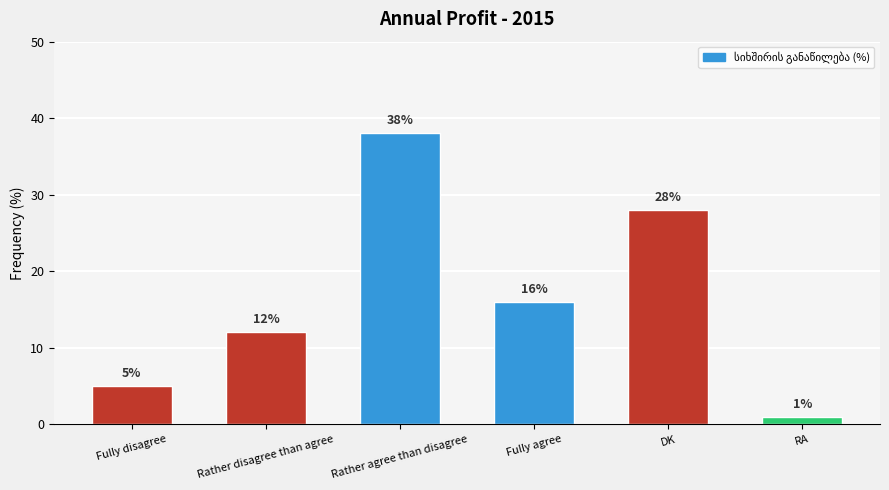

Reading left to right, transcribe all the data shown in this chart.

Fully disagree=5	Rather disagree than agree=12	Rather agree than disagree=38	Fully agree=16	DK=28	RA=1